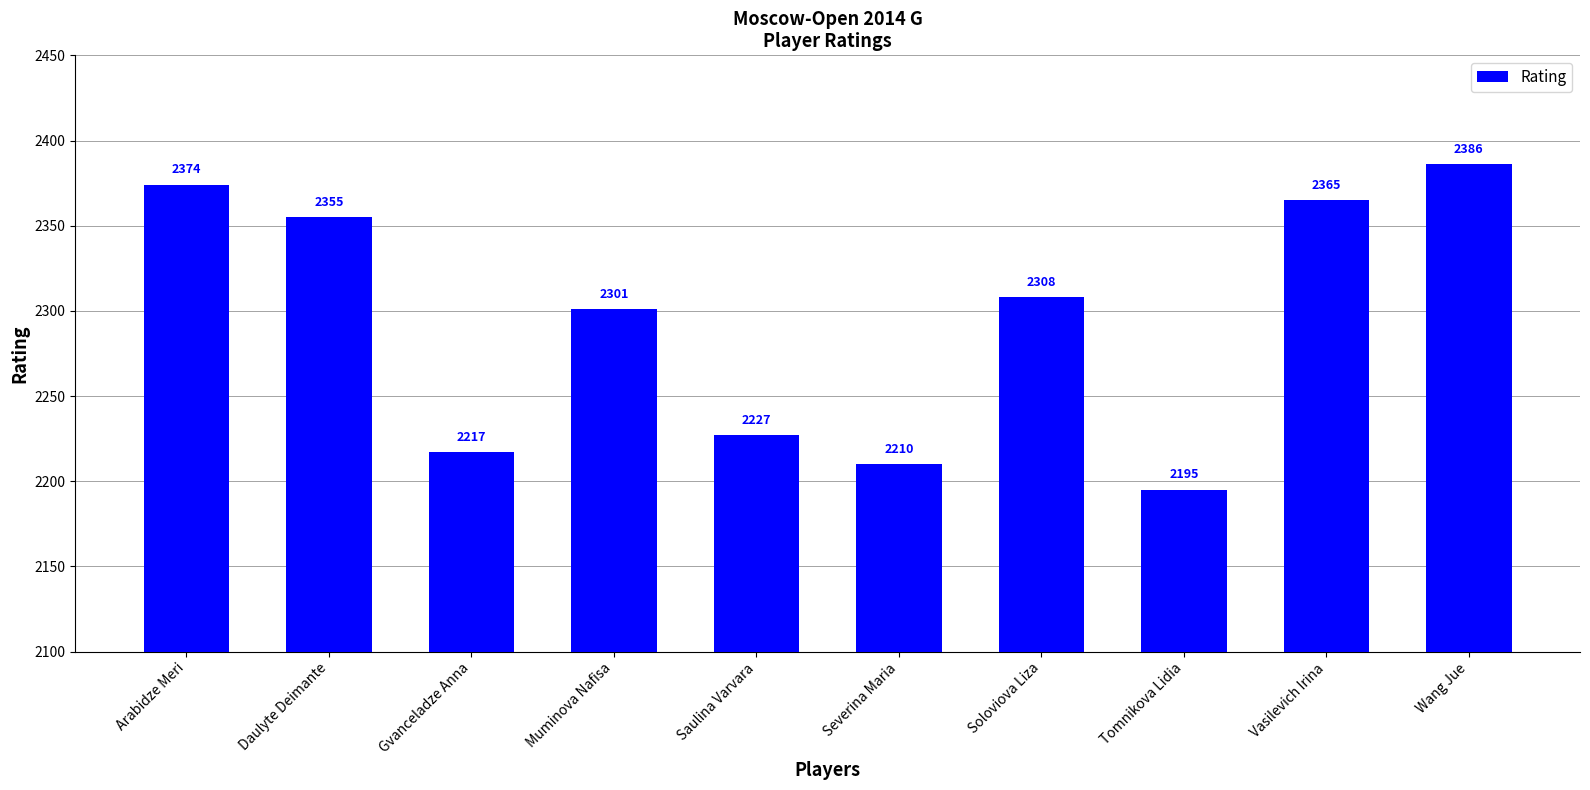

The chart shows a value of 2365 at Vasilevich Irina. True or false?

True